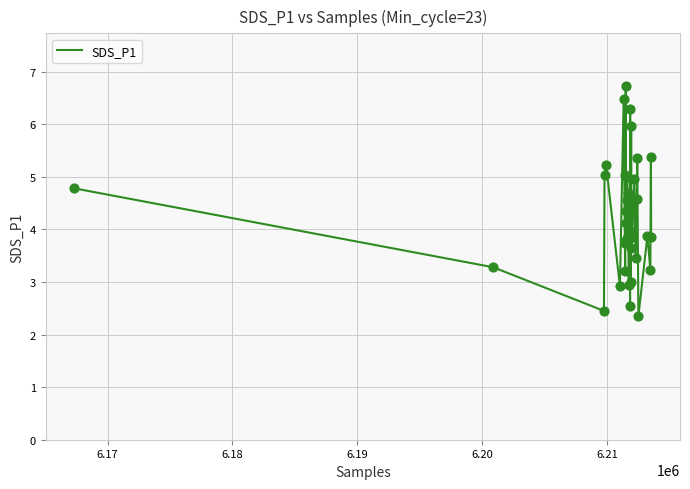

What is the difference between the maximum and minimum values?

4.4